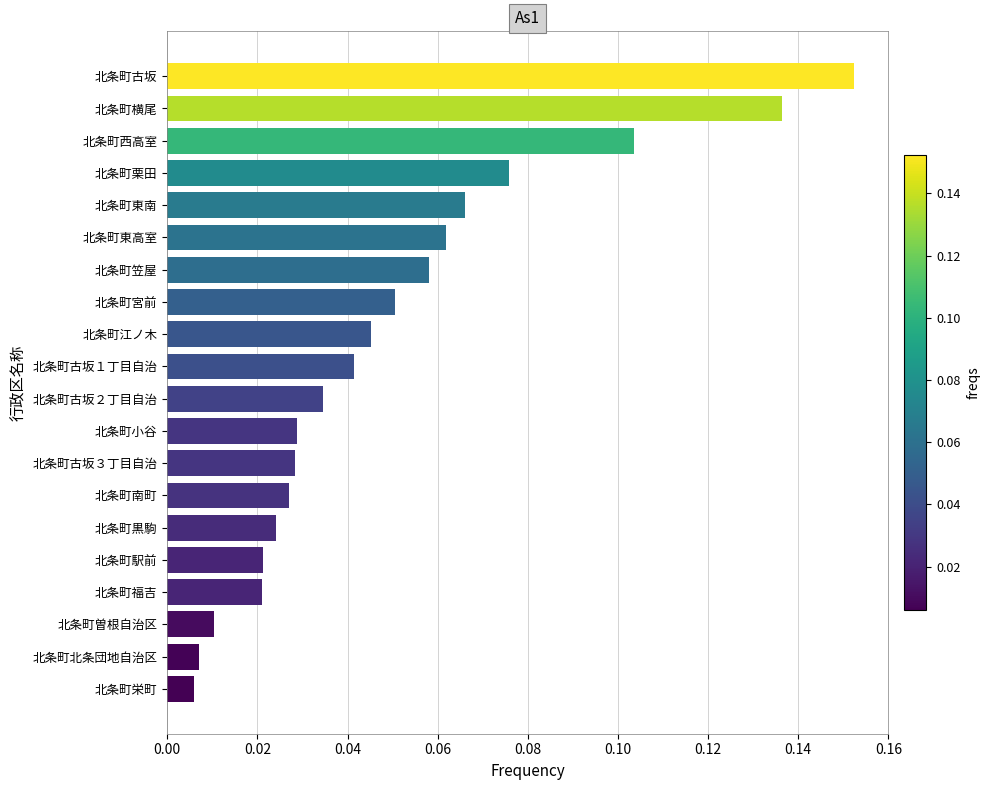

What position from the bottom is 北条町福吉?

4